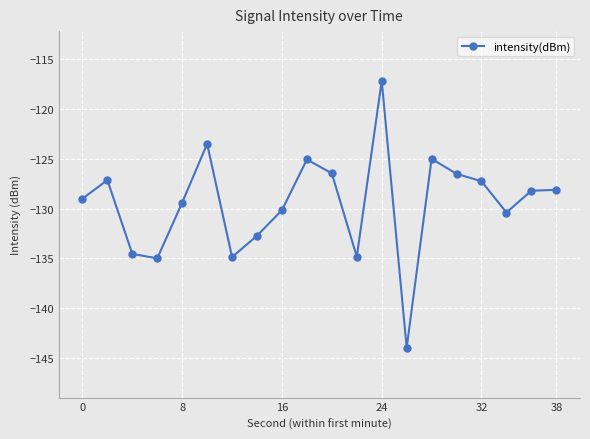

What is the difference between the second highest and second lowest values?

11.5